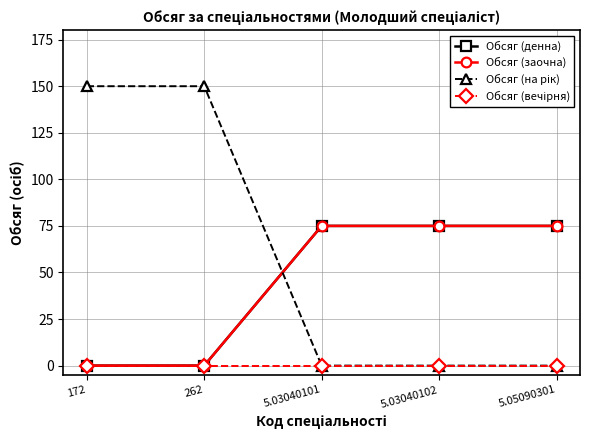

What value does the Обсяг (на рік) series have at 172?

150